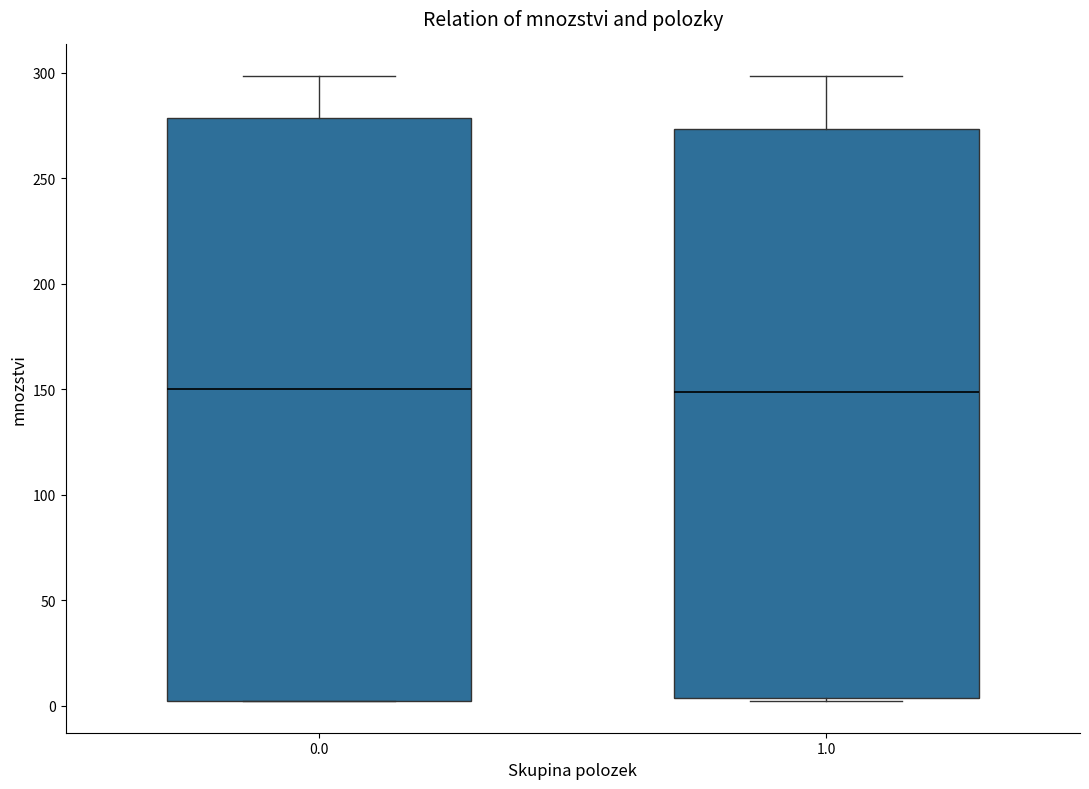

Where does the upper whisker of the box at x = 1.0 end on the y-axis? The values are not printed on the chart, so give them approximately, as read against the axis.

300